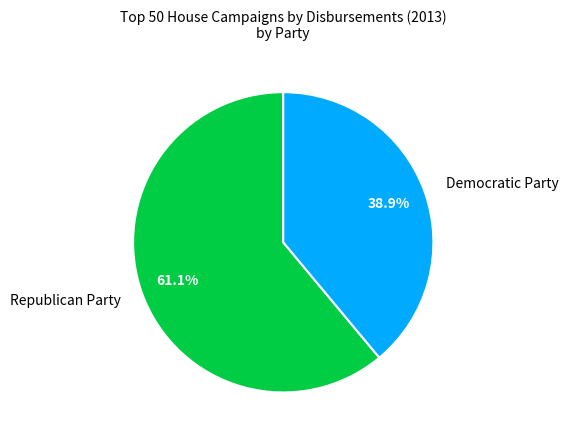

Does Republican Party represent more than half of the total?

Yes